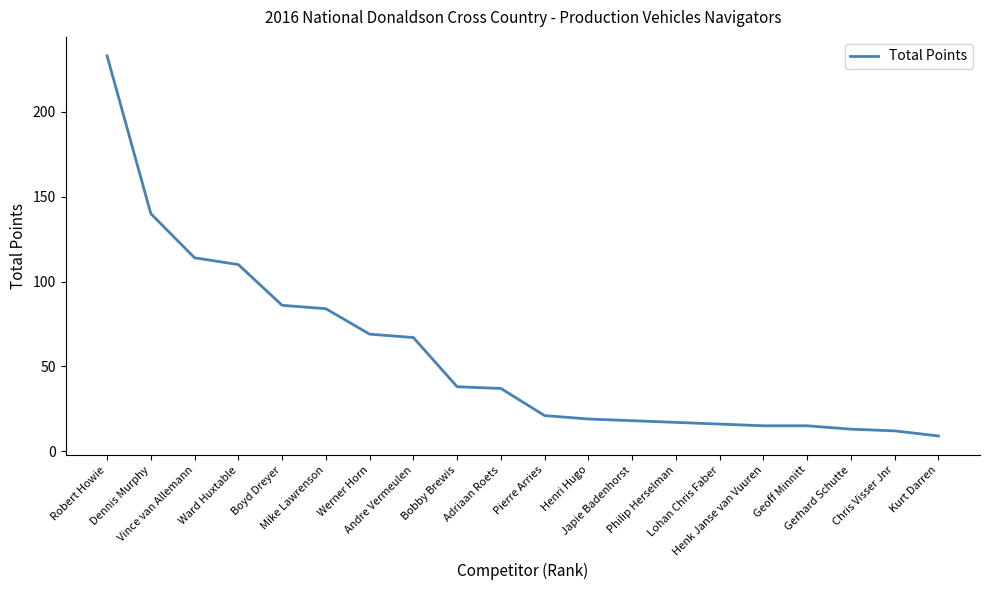

What is the maximum value shown in the chart?

233